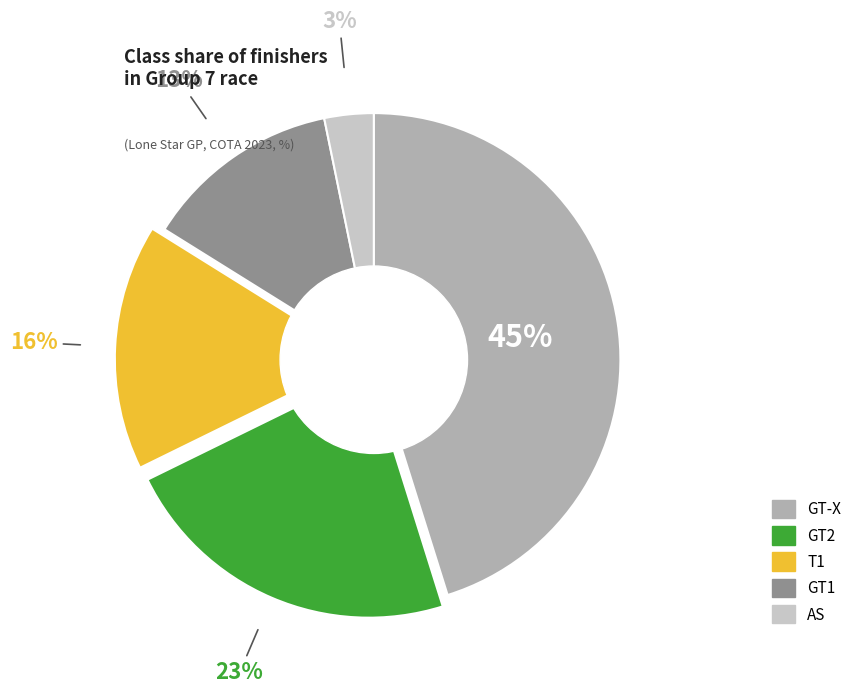

Combined, do GT1 and GT-X account for over 50%?

Yes